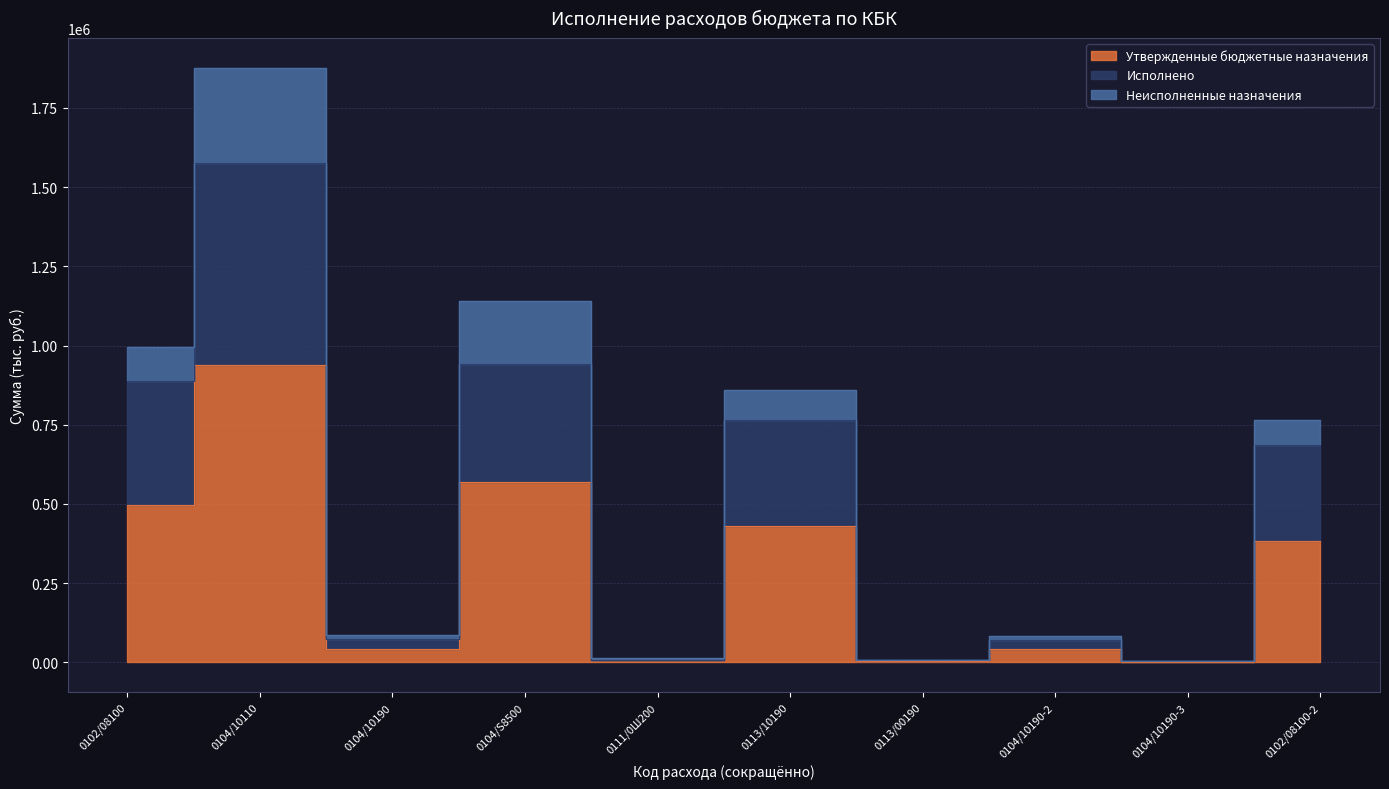

What position from the right is 0111/0Ш200?

6